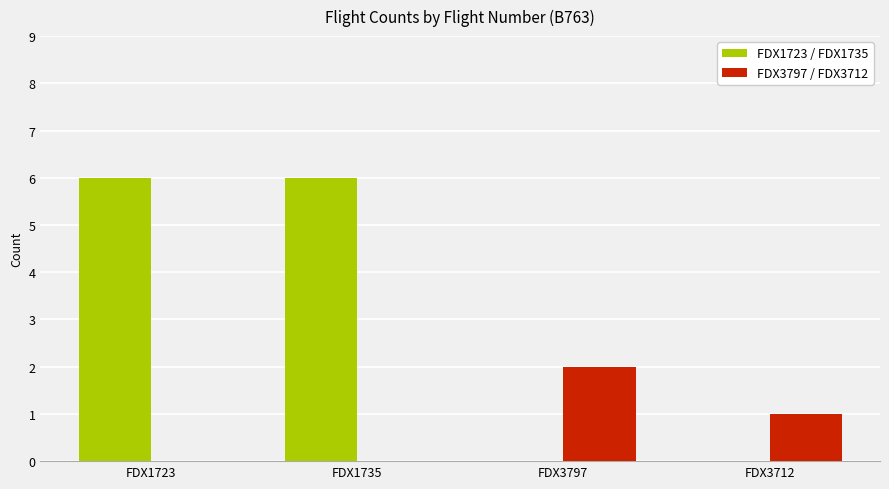

Which series has the largest total across all categories?

FDX1723 / FDX1735